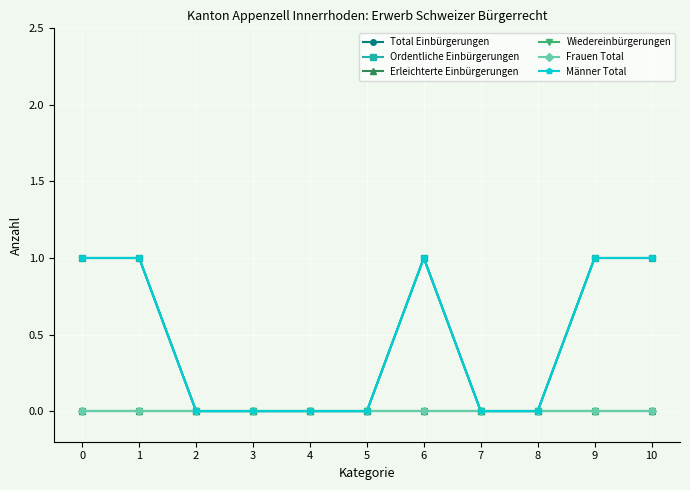

Does the chart display data point markers on the line(s)?

Yes